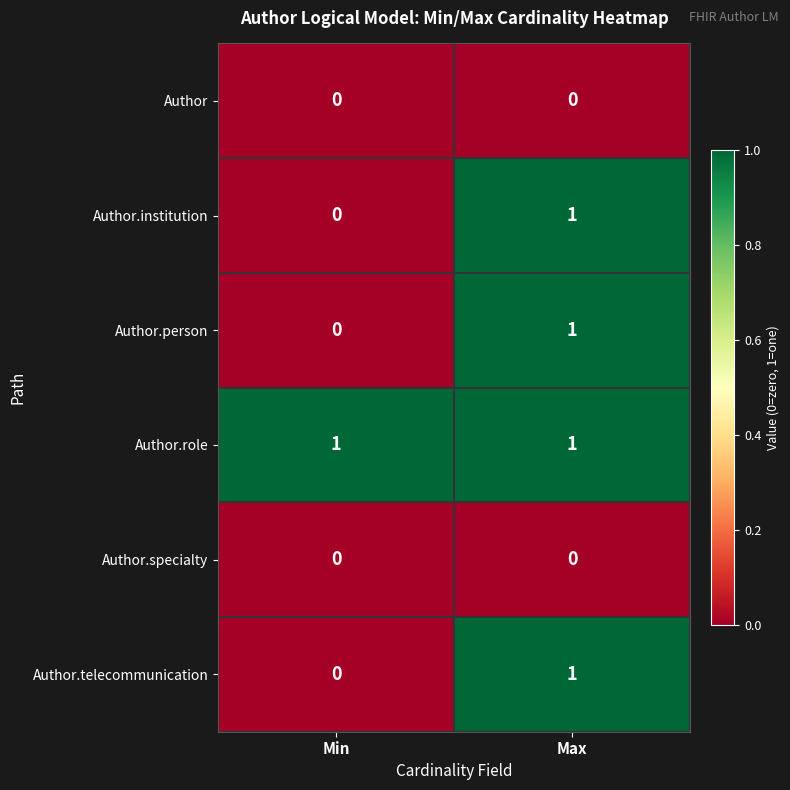

Rank the categories by Author.institution value from highest to lowest.

Max, Min